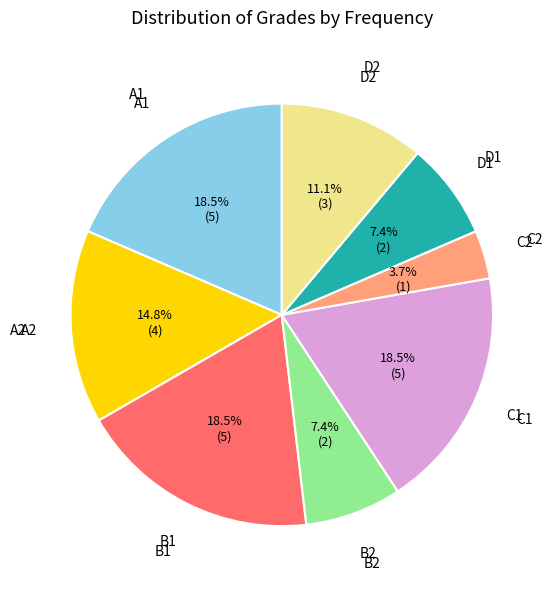

Does any single category account for the majority?

No